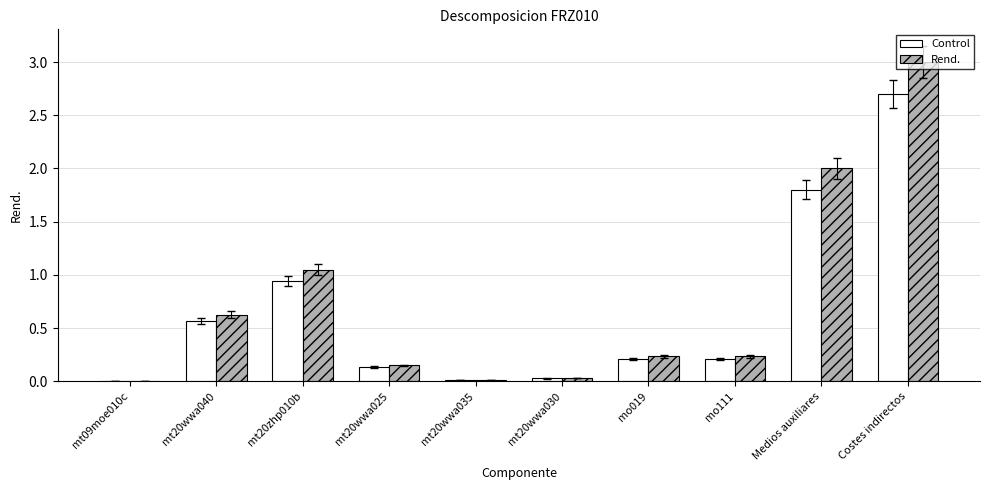

Where is Control nearest to the value 1?

mt20zhp010b